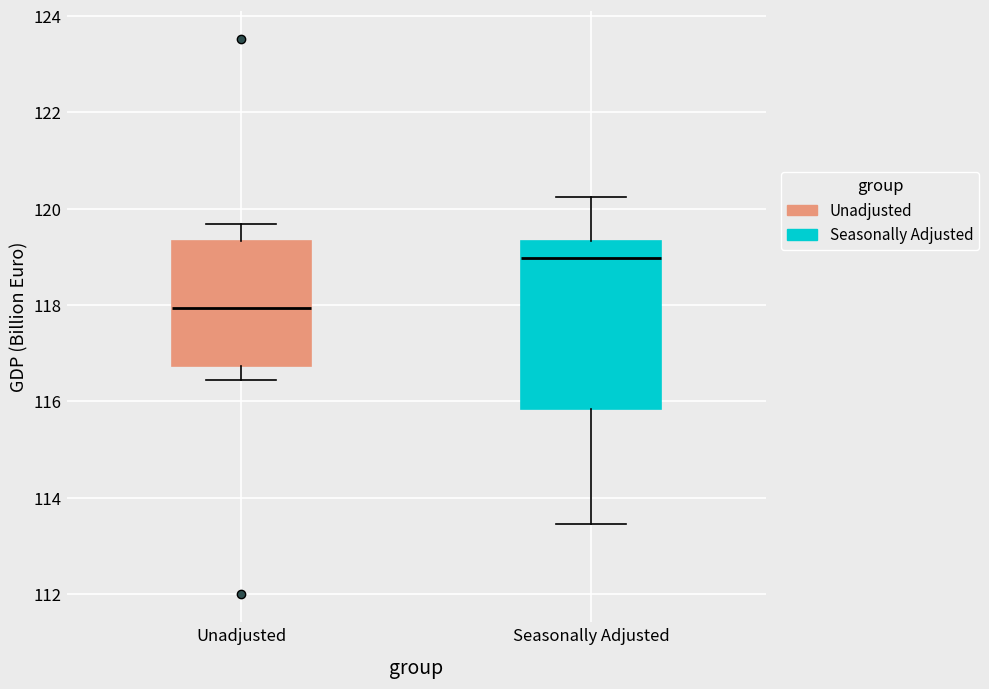

Reading left to right, read every box against the y-axis: the position of its median line, the range the box covers, and the ends of its whiskers. The values are not printed on the chart, so give them approximately, as read against the axis.

Unadjusted: median 118.0, box 116.8 to 119.4, whiskers 116.4 to 119.6
Seasonally Adjusted: median 119.0, box 115.8 to 119.4, whiskers 113.4 to 120.2